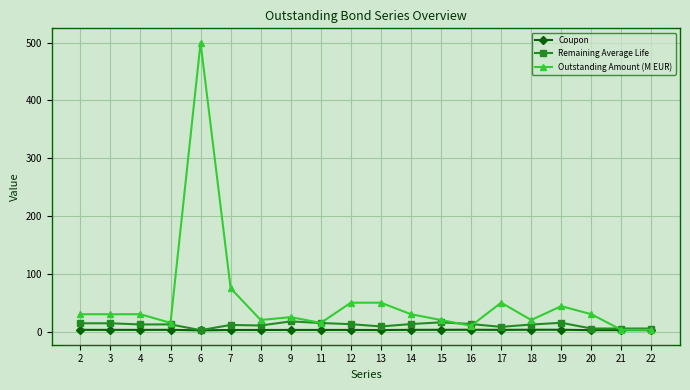

At how many categories does at least one series exceed 307?

1